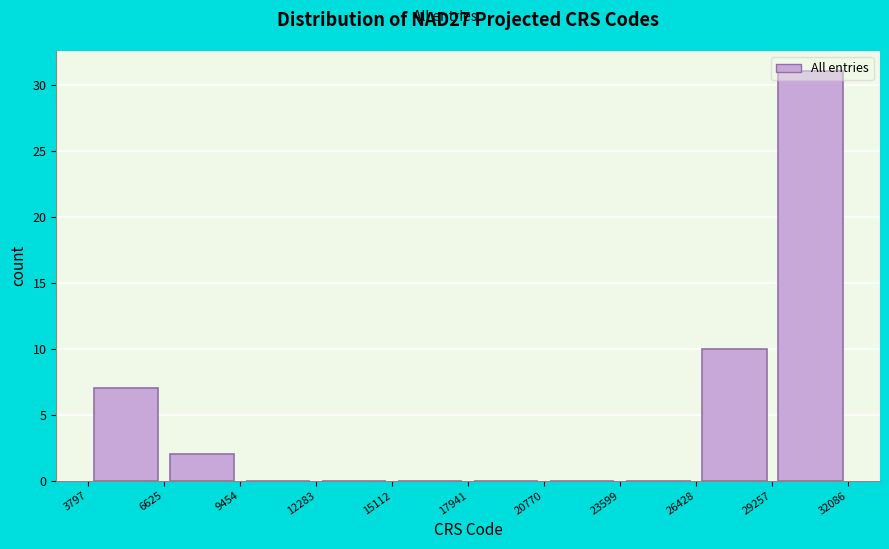

Reading left to right, transcribe this chart: for each bar, give the range it covers on the x-axis and its height. The values are not printed on the chart, so give them approximately, as read against the axis.

3797 to 6625: 7
6625 to 9454: 2
9454 to 12283: 0
12283 to 15112: 0
15112 to 17941: 0
17941 to 20770: 0
20770 to 23599: 0
23599 to 26428: 0
26428 to 29257: 10
29257 to 32086: 31